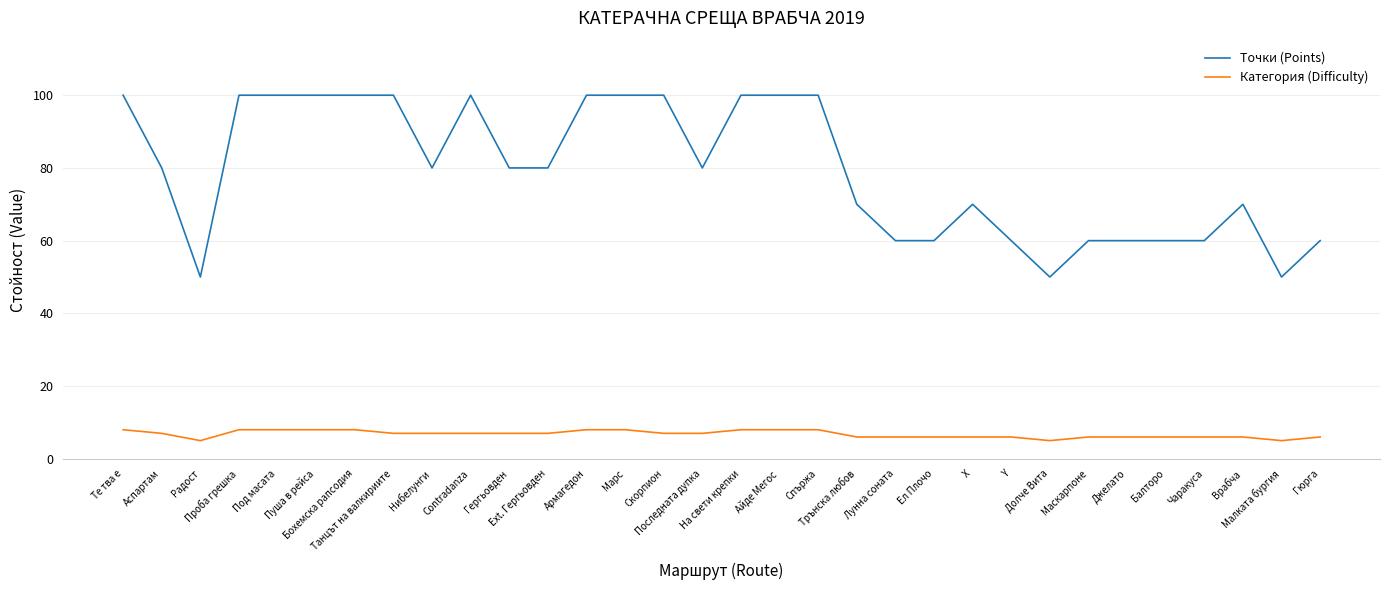

True or false: Точки (Points) has a value of 42 at Аспартам.

False